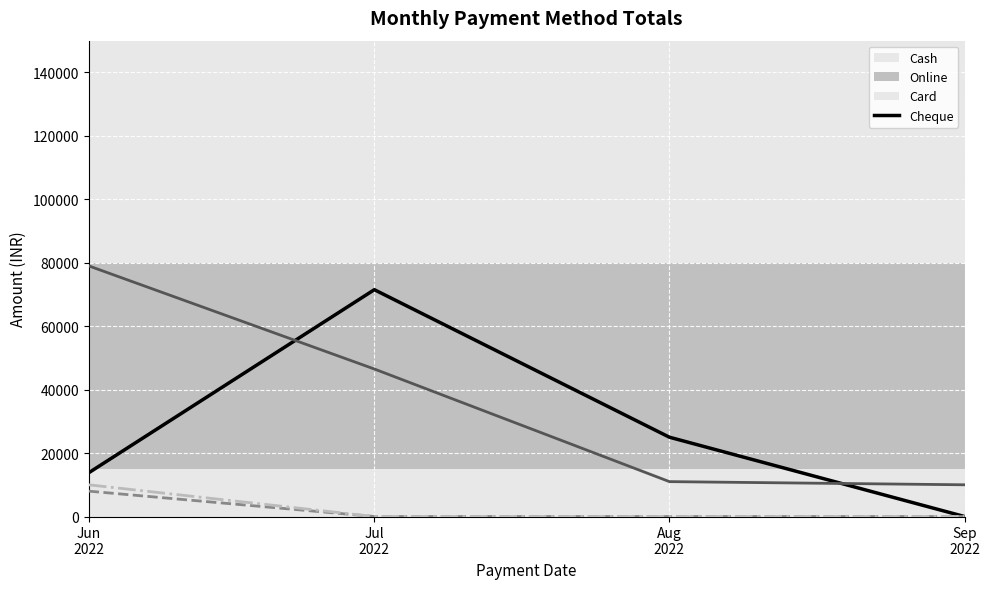

What are all the series names shown in the legend?

Cash, Online, Card, Cheque